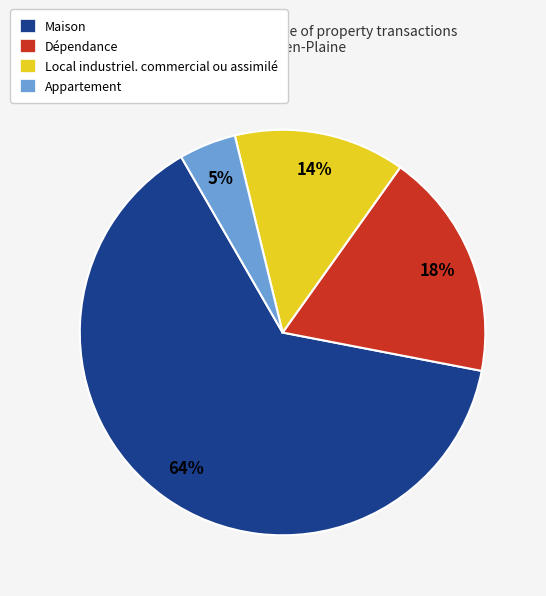

To the nearest percent, what is the average slice percentage?

25%